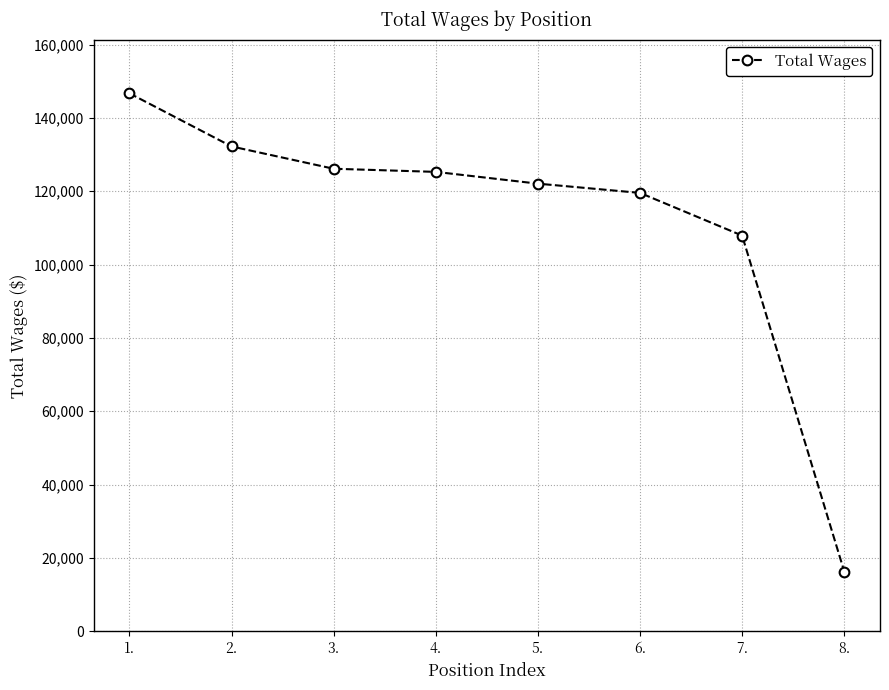

How many distinct data groups are displayed?

1